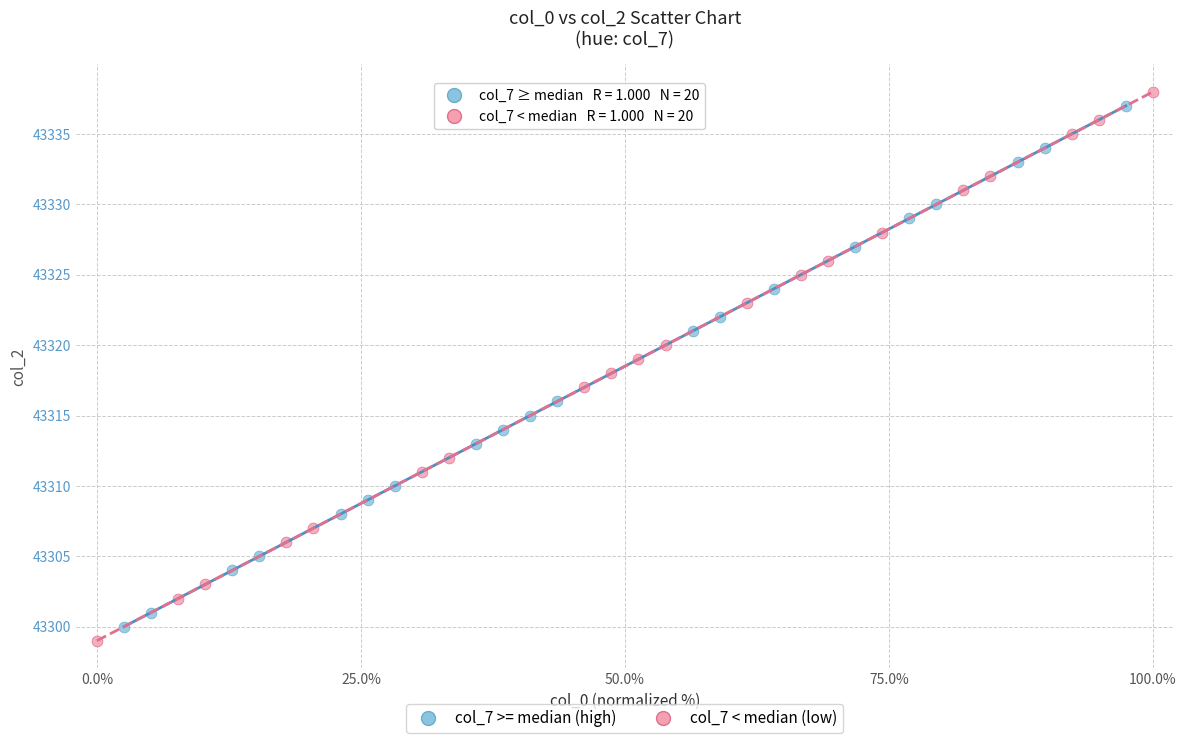

Which series has the largest Y range (max minus min)?

col_7 < median (low)